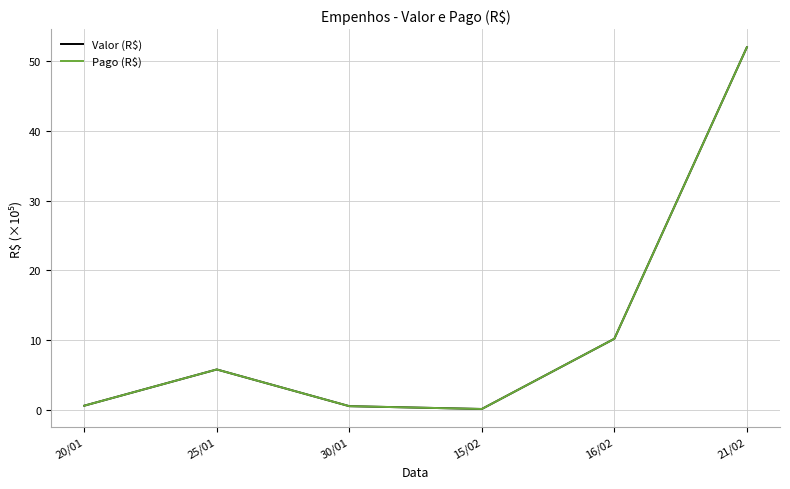

At which category is the sum across all series the highest?

21/02